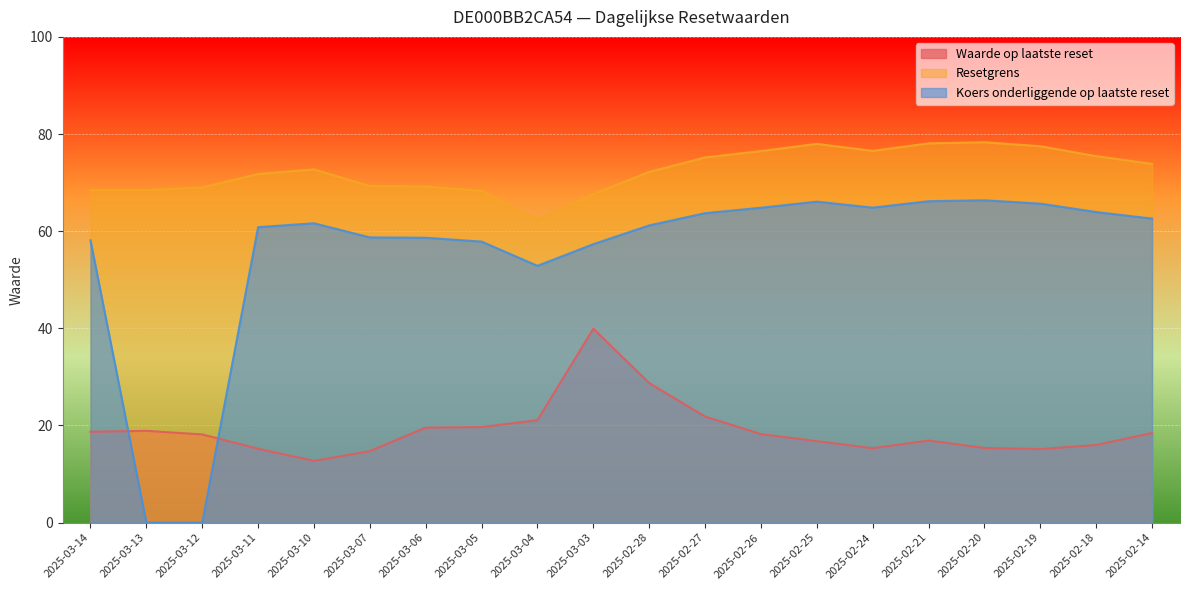

At which category does Waarde op laatste reset reach its first local valley?

2025-03-10